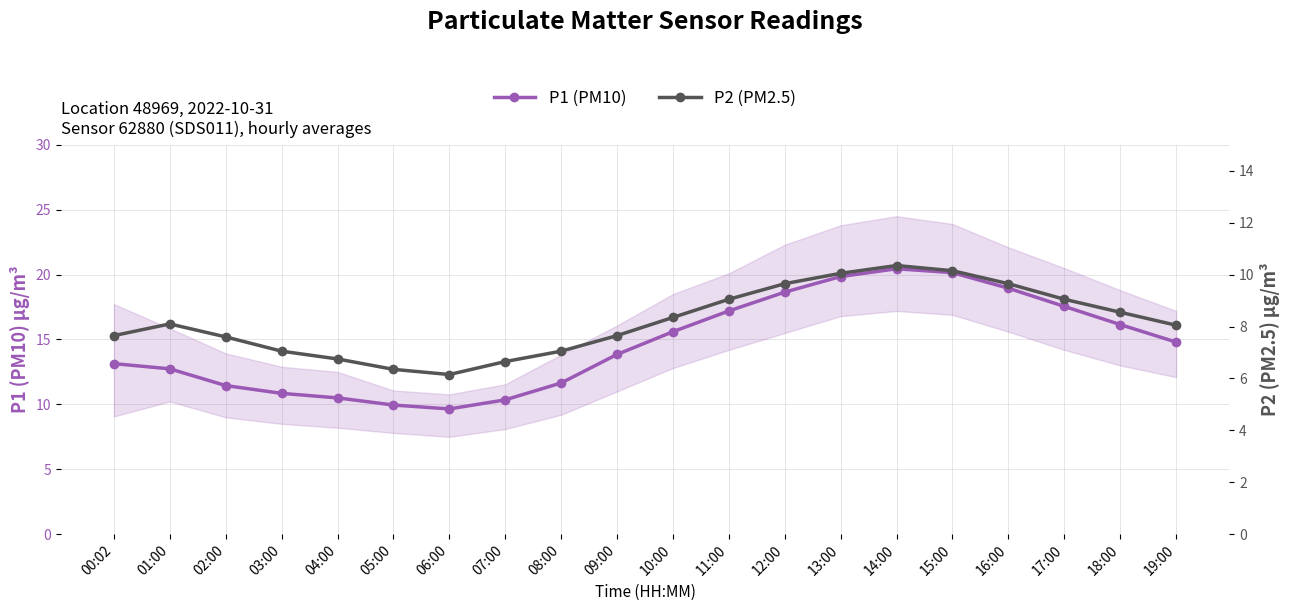

How many lines are shown in the chart?

2